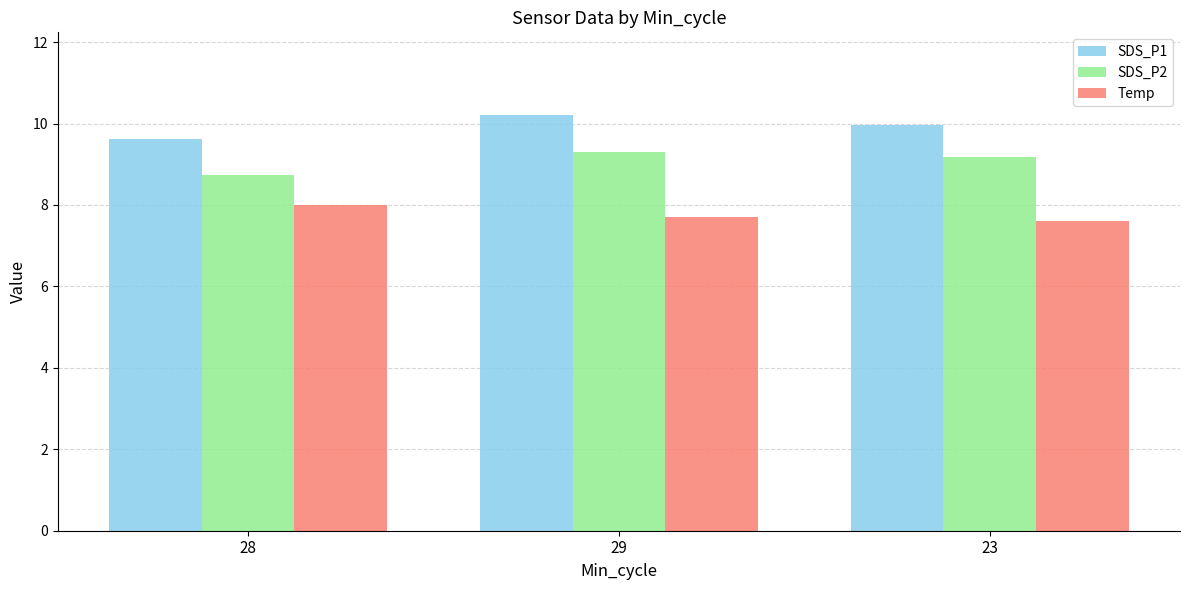

Which category has the highest value in the SDS_P2 series?

29